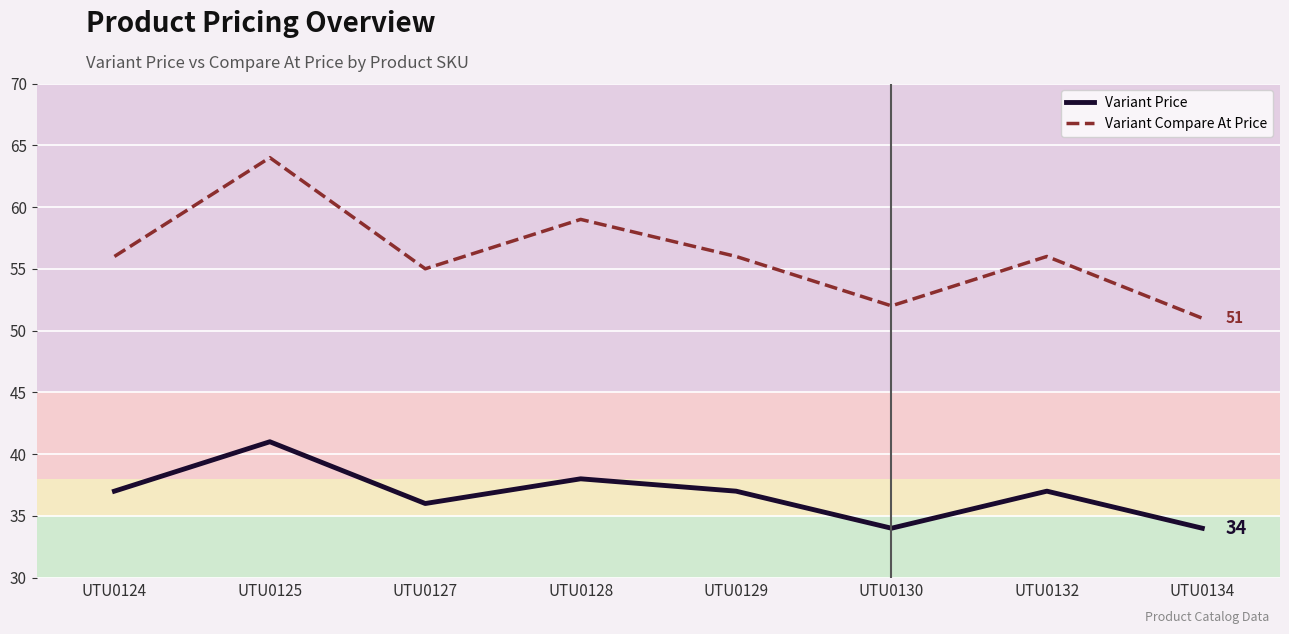

True or false: Variant Compare At Price has more than 2 interior local peaks.

True